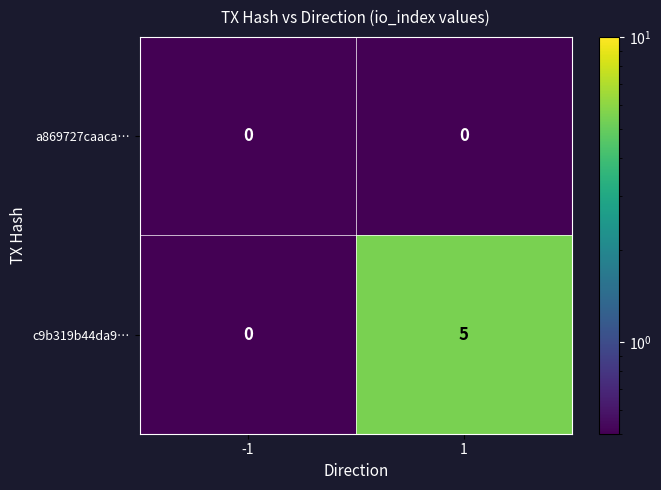

Rank the series by their maximum value, from highest to lowest.

c9b319b44da9…, a869727caaca…